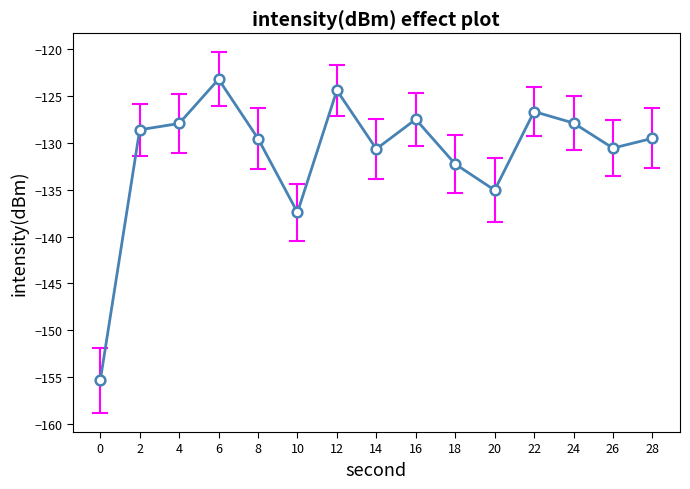

Reading right to left, list all the values displayed in this chart.

-129.5	-130.6	-127.9	-126.7	-135.0	-132.3	-127.5	-130.6	-124.4	-137.4	-129.5	-123.2	-127.9	-128.6	-155.4